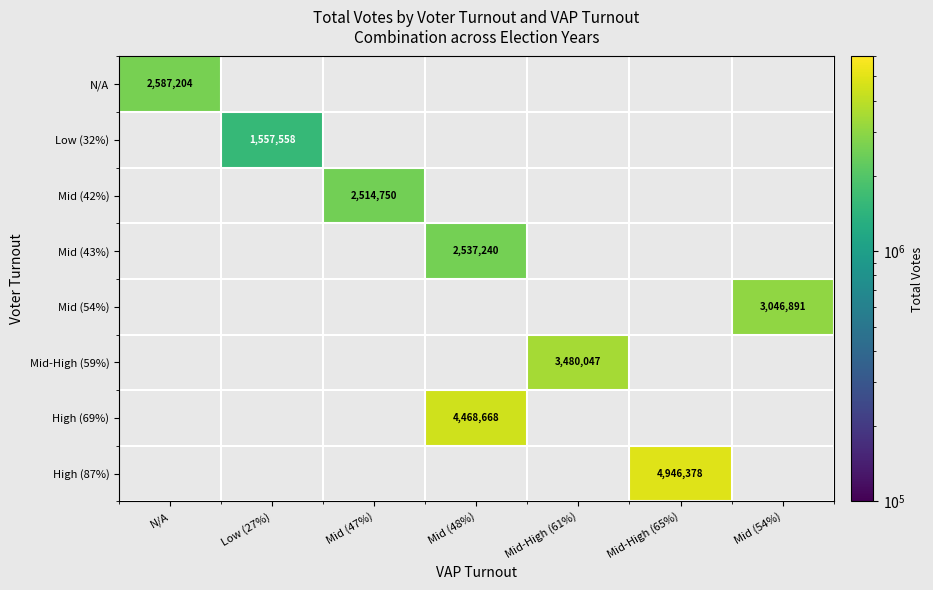

True or false: High (87%) has a value of 4946378 at Mid-High (65%).

True